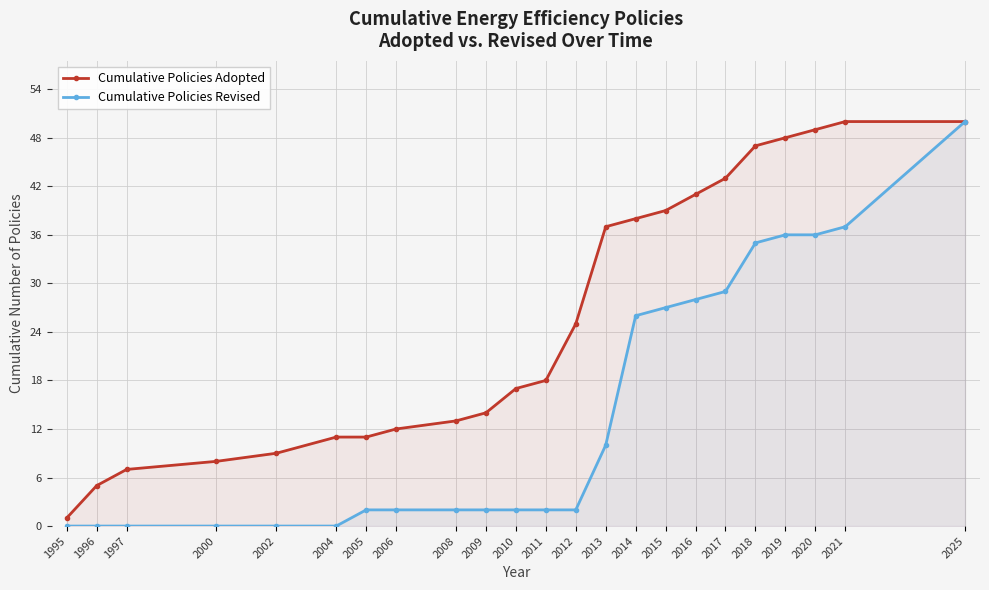

The value of Cumulative Policies Revised at 2012 is 3. True or false?

False